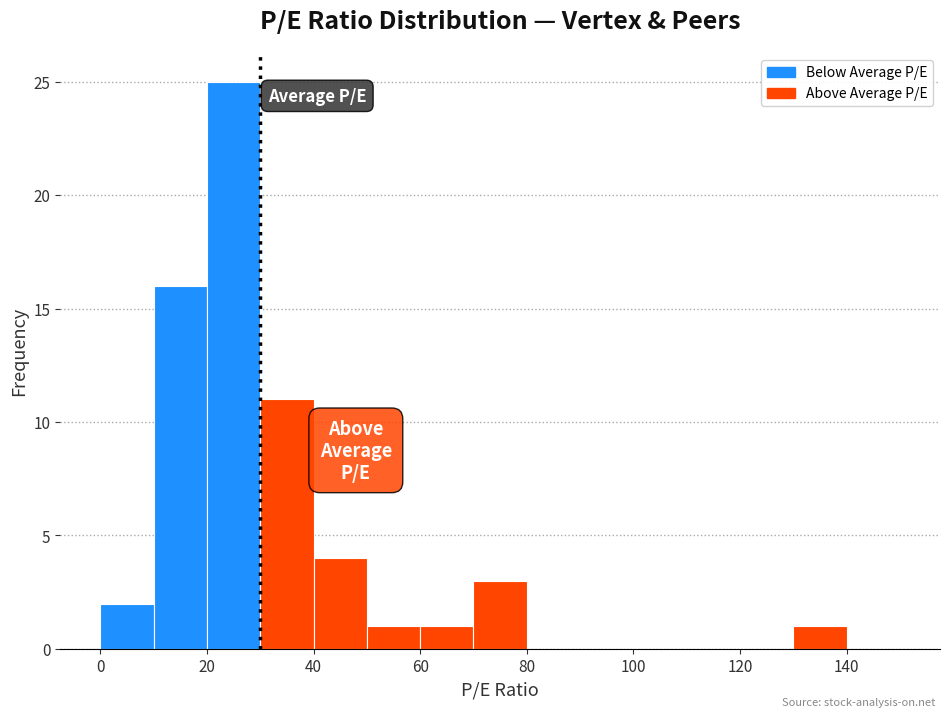

Reading left to right, list every bar in this chart as the range it spans on the x-axis followed by its height. The values are not printed on the chart, so give them approximately, as read against the axis.

0 to 10: 2
10 to 20: 16
20 to 30: 25
30 to 40: 11
40 to 50: 4
50 to 60: 1
60 to 70: 1
70 to 80: 3
80 to 90: 0
90 to 100: 0
100 to 110: 0
110 to 120: 0
120 to 130: 0
130 to 140: 1
140 to 150: 0